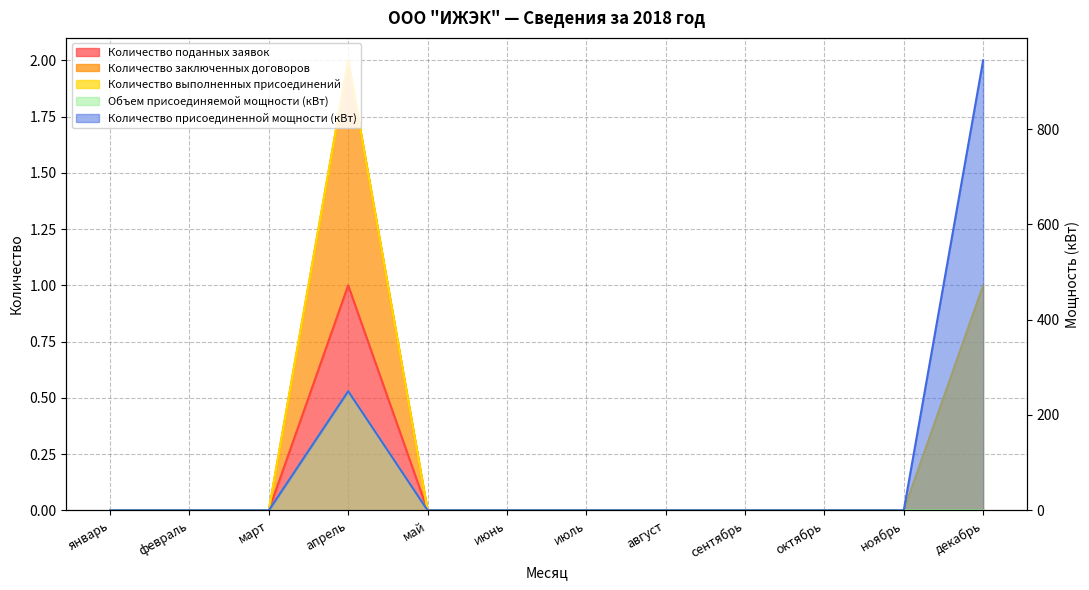

What is the highest value of the Количество поданных заявок series?

1